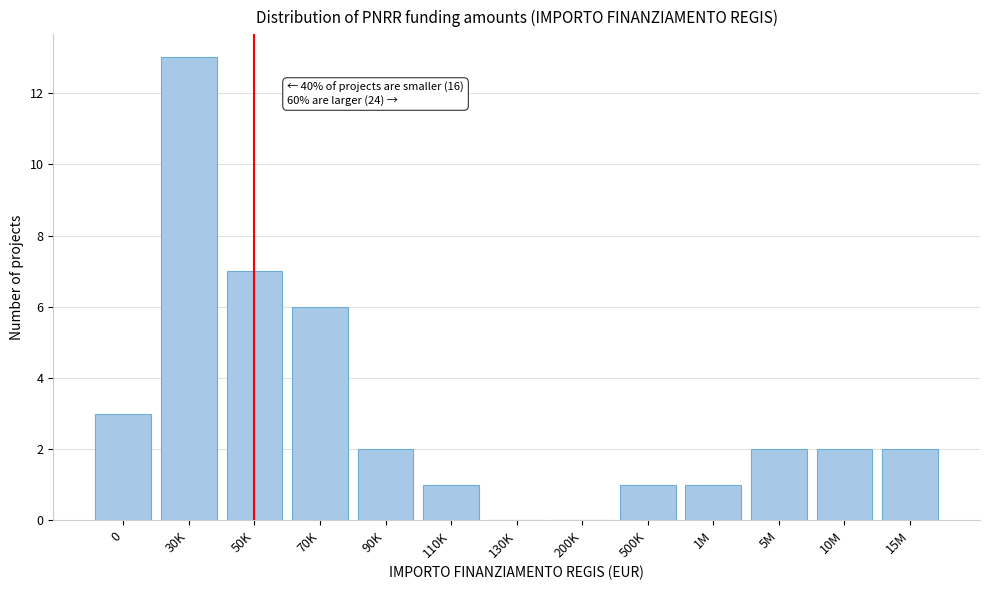

Reading left to right, list all the values displayed in this chart.

0=3	30K=13	50K=7	70K=6	90K=2	110K=1	130K=0	200K=0	500K=1	1M=1	5M=2	10M=2	15M=2